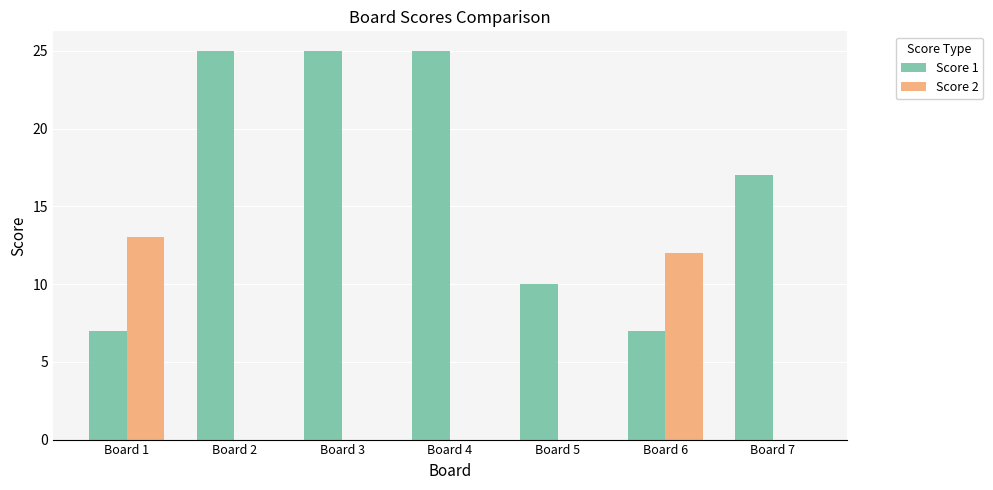

At which label is Score 1 closest to 16?

Board 7